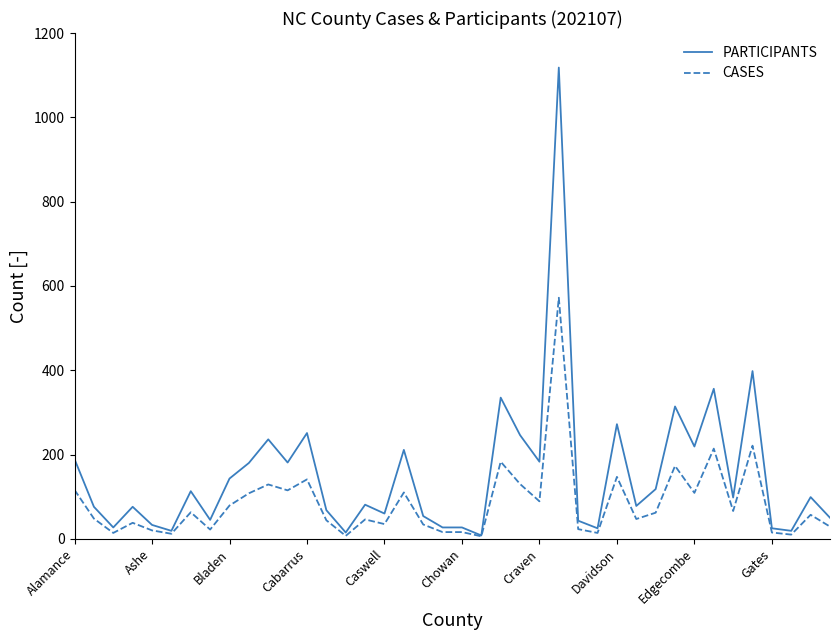

How many lines are shown in the chart?

2